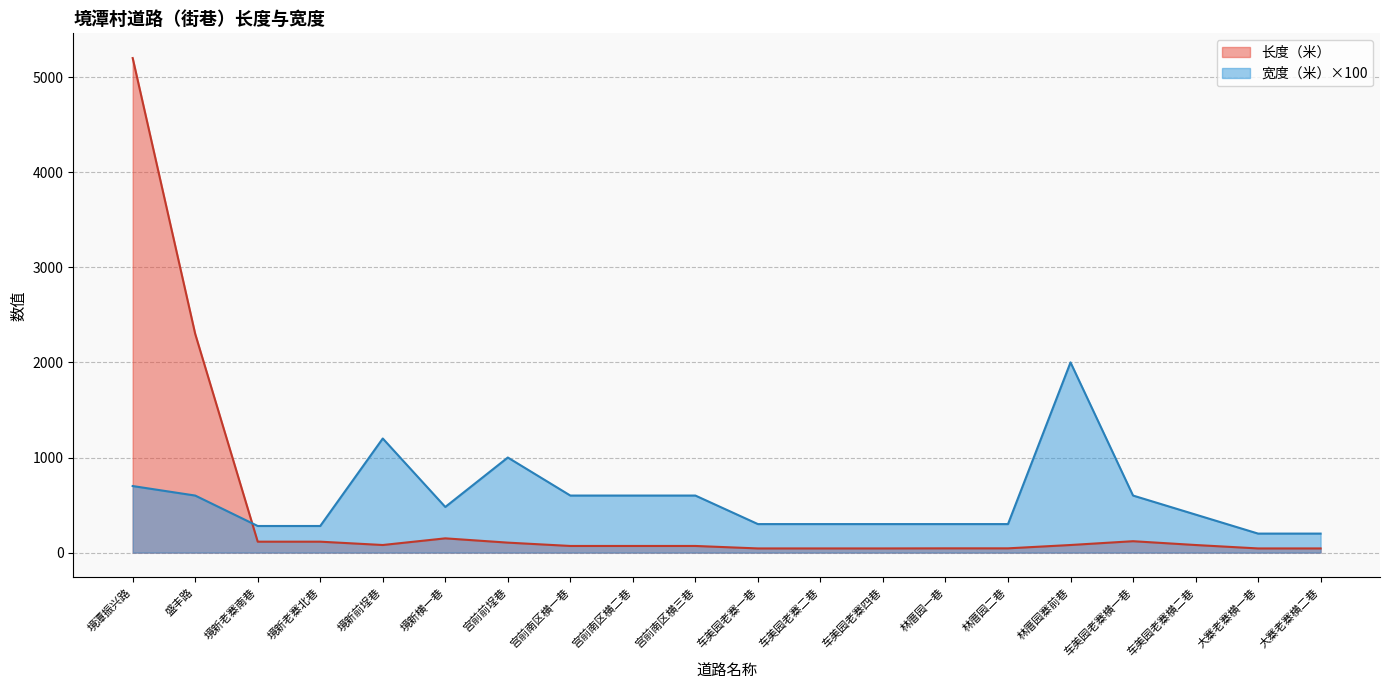

Reading right to left, transcribe all the data shown in this chart.

长度（米）: 大寨老寨横二巷=44	大寨老寨横一巷=44	车美园老寨横二巷=80	车美园老寨横一巷=120	林厝园寨前巷=80	林厝园二巷=45	林厝园一巷=45	车美园老寨四巷=44	车美园老寨二巷=44	车美园老寨一巷=44	宫前南区横三巷=70	宫前南区横二巷=70	宫前南区横一巷=70	宫前前埕巷=105	境新横一巷=150	境新前埕巷=80	境新老寨北巷=115	境新老寨南巷=115	盛丰路=2300	境潭振兴路=5200
宽度（米）: 大寨老寨横二巷=200	大寨老寨横一巷=200	车美园老寨横二巷=400	车美园老寨横一巷=600	林厝园寨前巷=2000	林厝园二巷=300	林厝园一巷=300	车美园老寨四巷=300	车美园老寨二巷=300	车美园老寨一巷=300	宫前南区横三巷=600	宫前南区横二巷=600	宫前南区横一巷=600	宫前前埕巷=1000	境新横一巷=480	境新前埕巷=1200	境新老寨北巷=280	境新老寨南巷=280	盛丰路=600	境潭振兴路=700